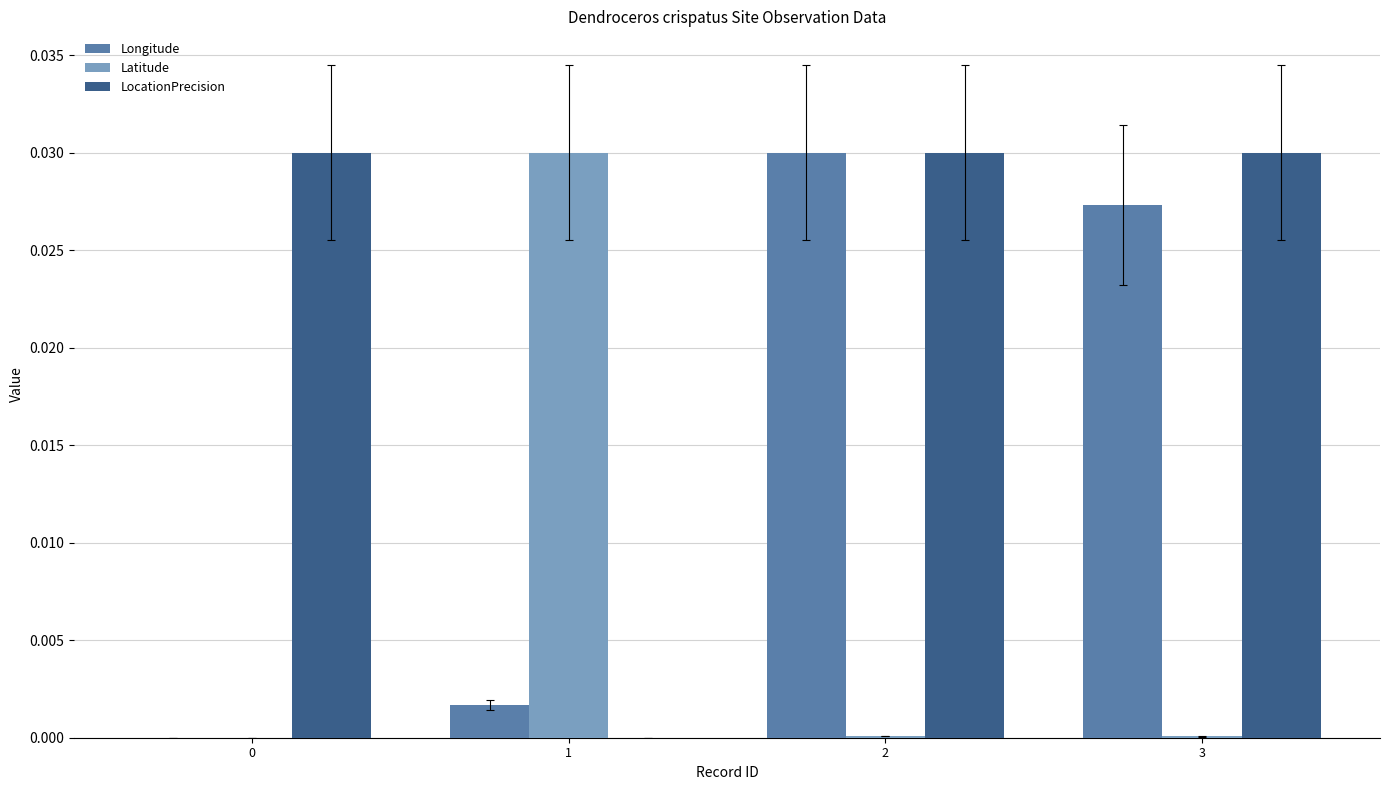

The Latitude series shows 0.0 at 0. True or false?

True